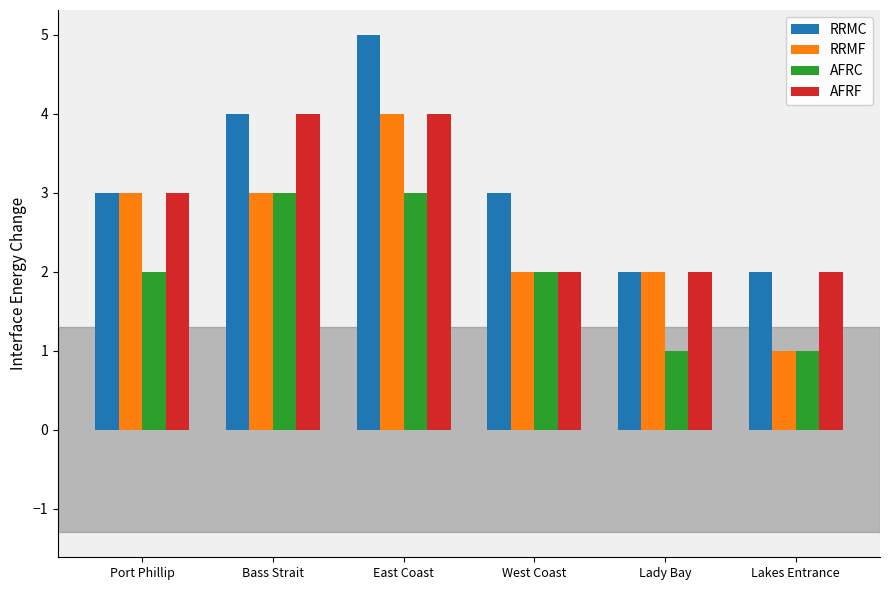

What is the spread (max minus min) of values at Lady Bay?

1